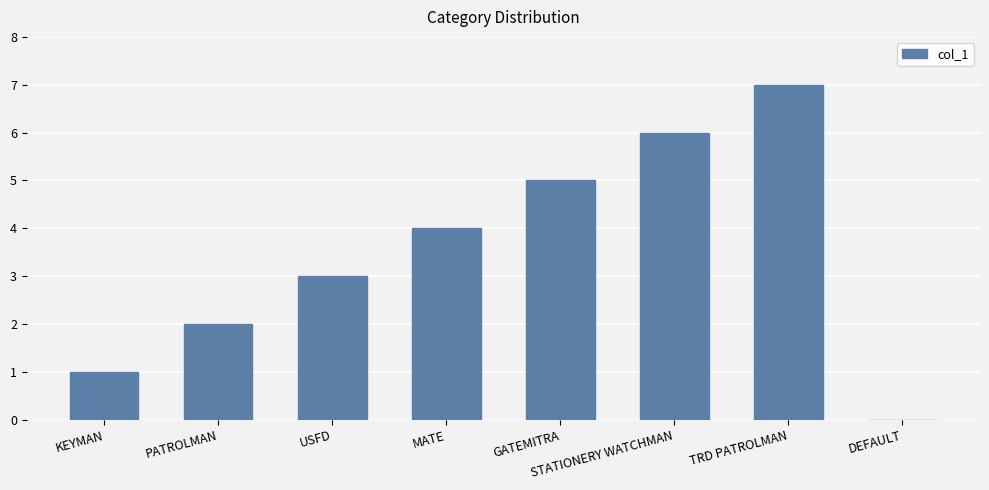

Which has a higher value, DEFAULT or GATEMITRA?

GATEMITRA